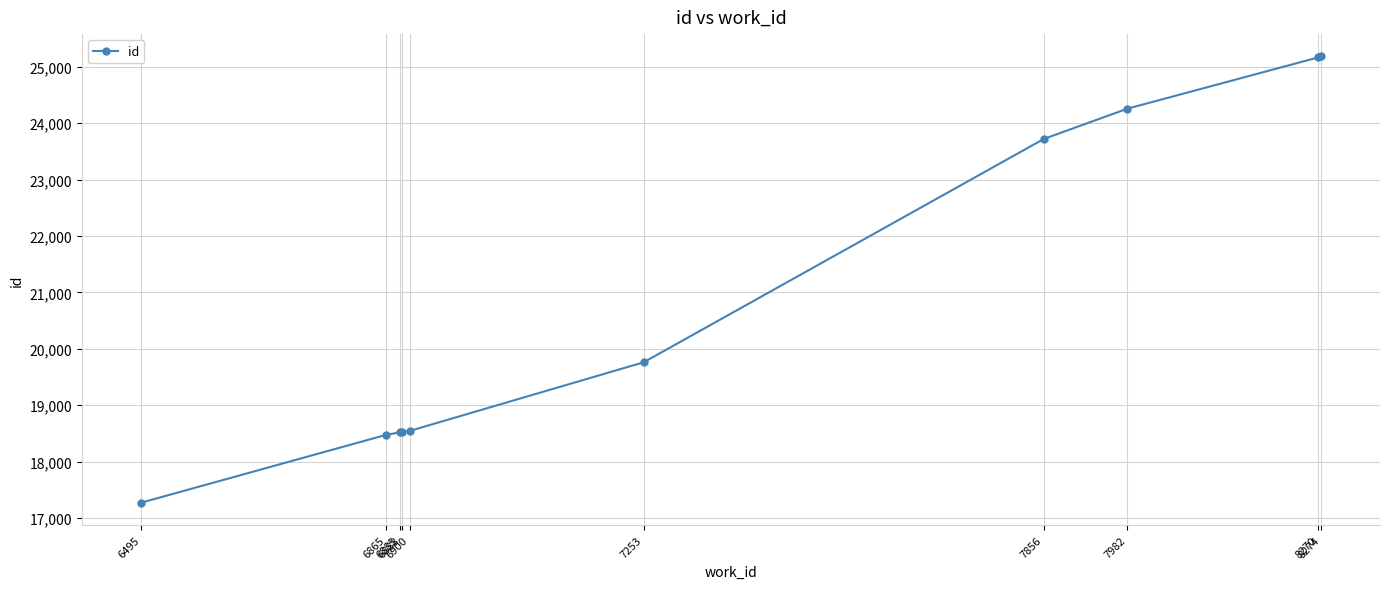

What is the average value?

20942